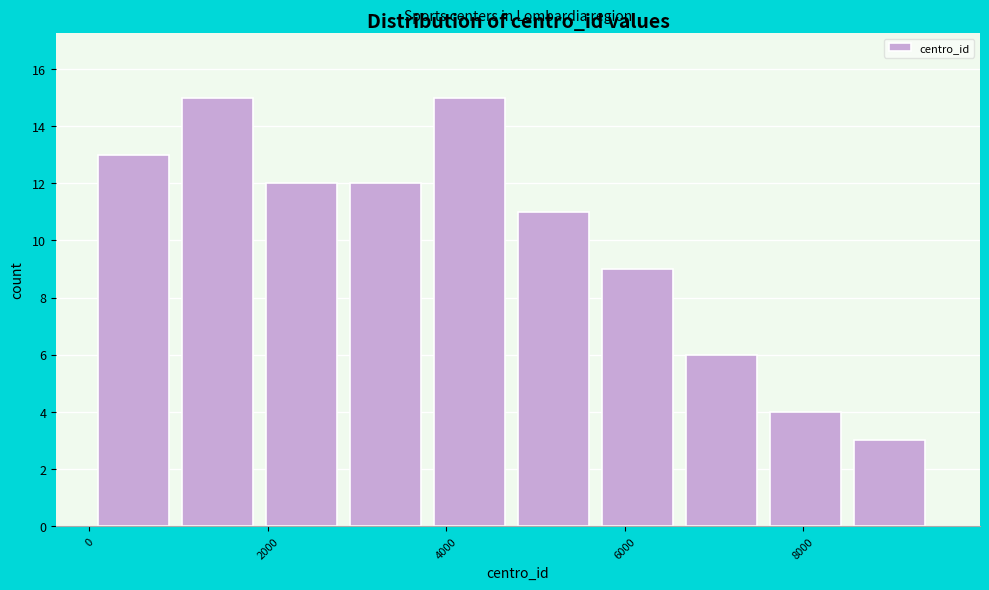

What is the height of the bar covering 3800 to 4800 on the x-axis? Neither the bar edges nor the heights are printed on the chart, so give them approximately, as read against the axes.

15